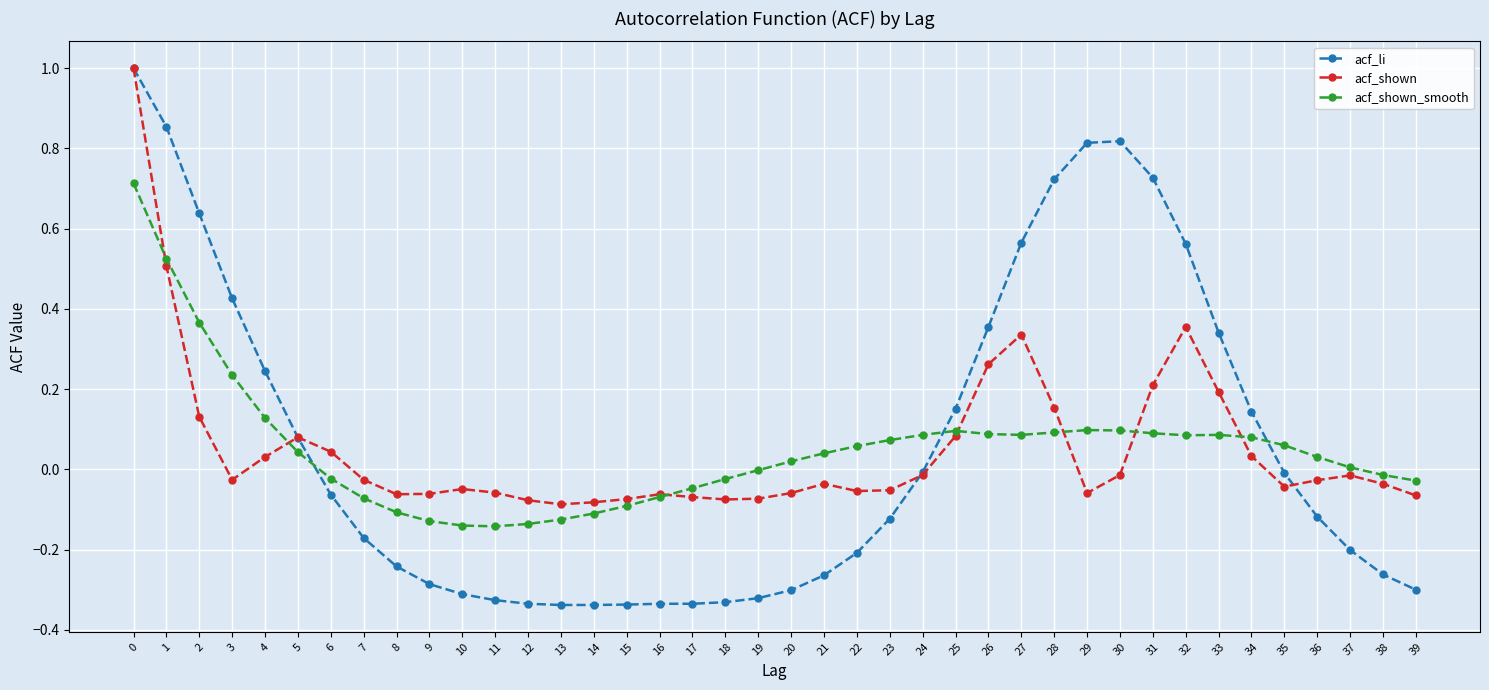

Is the value of acf_shown at 35 greater than the value of acf_shown_smooth at 34?

No